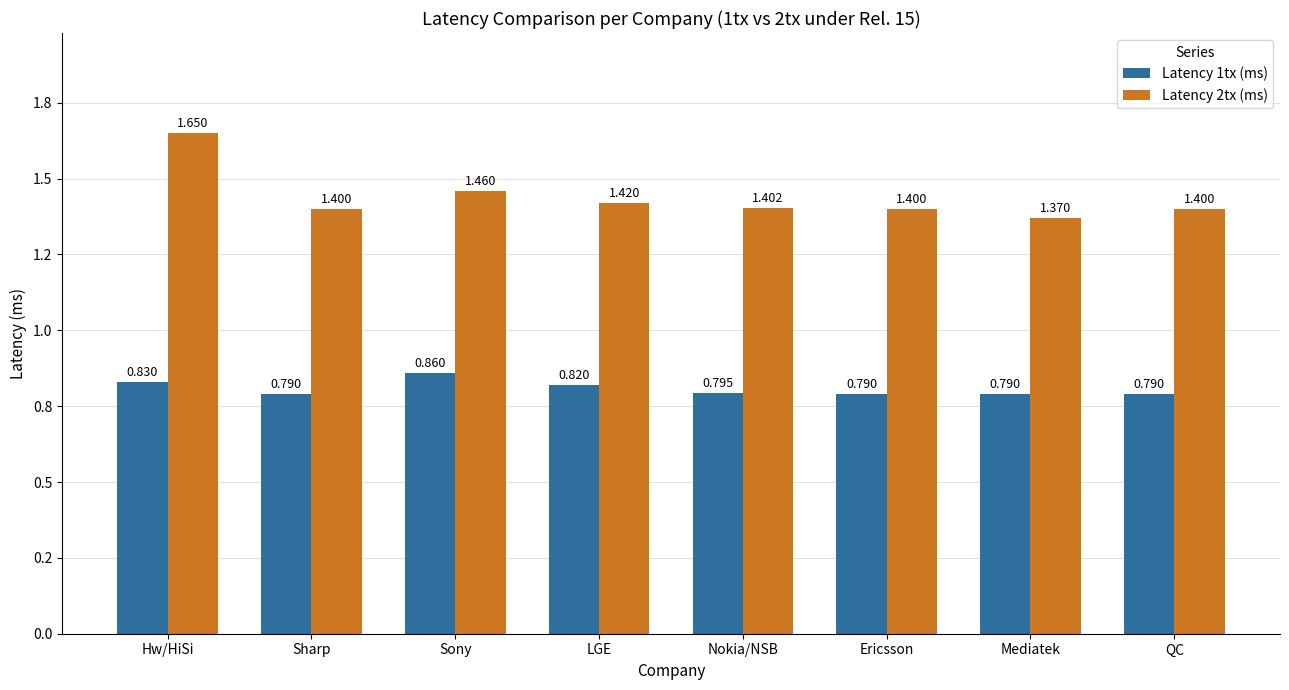

Which series changed the most between Sharp and Ericsson?

Latency 1tx (ms)